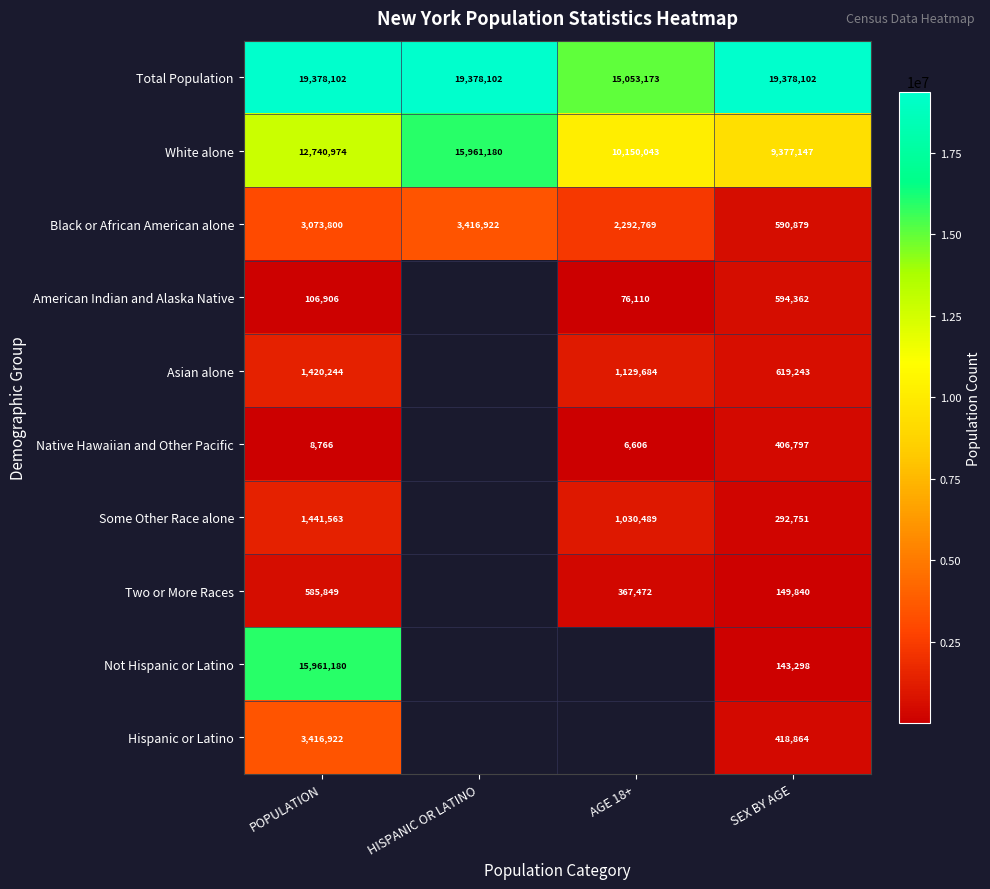

What is the maximum value shown in the chart?

19378102.0